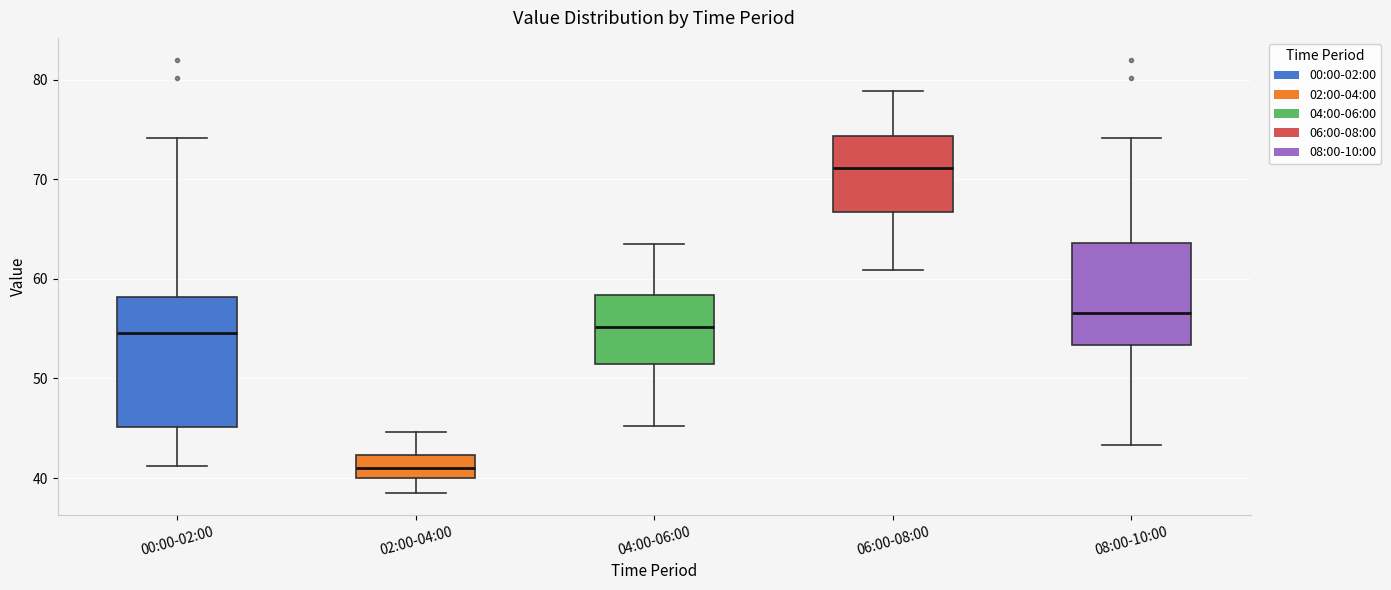

Which box has the lowest median line?

02:00-04:00